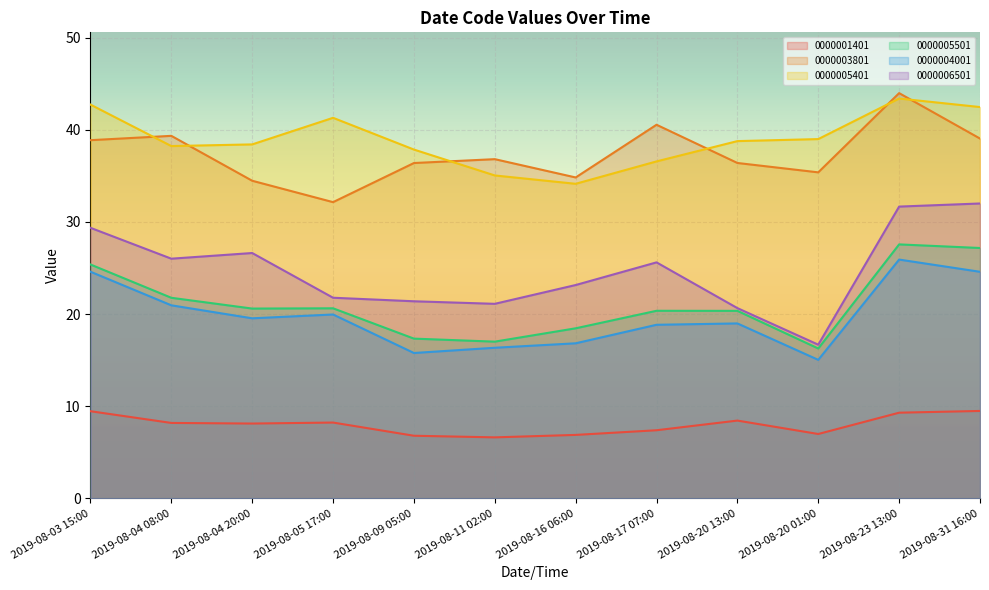

What is the total value across all series at 2019-08-04 20:00?

147.8